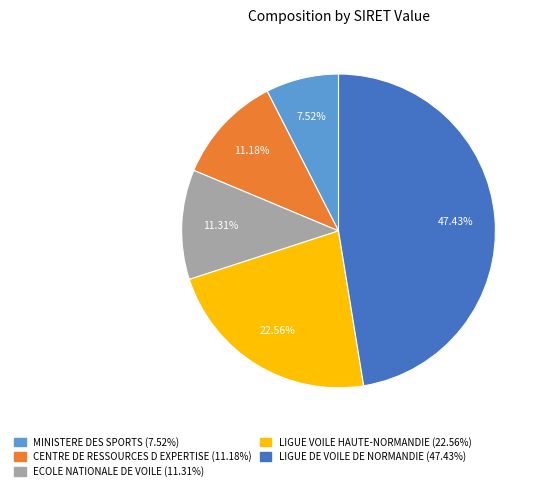

What is the largest slice in the pie chart?

LIGUE DE VOILE DE NORMANDIE